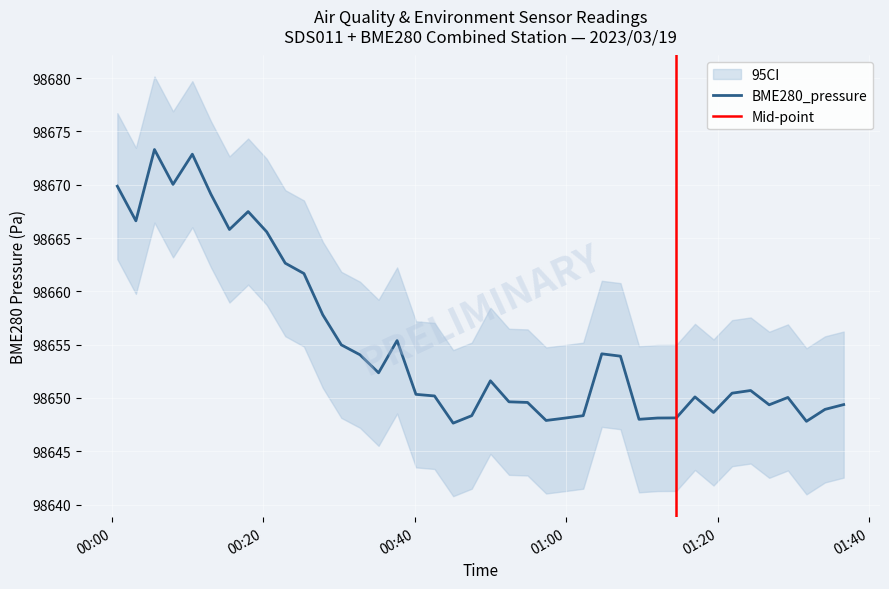

What is the maximum value for BME280_pressure?

98673.3